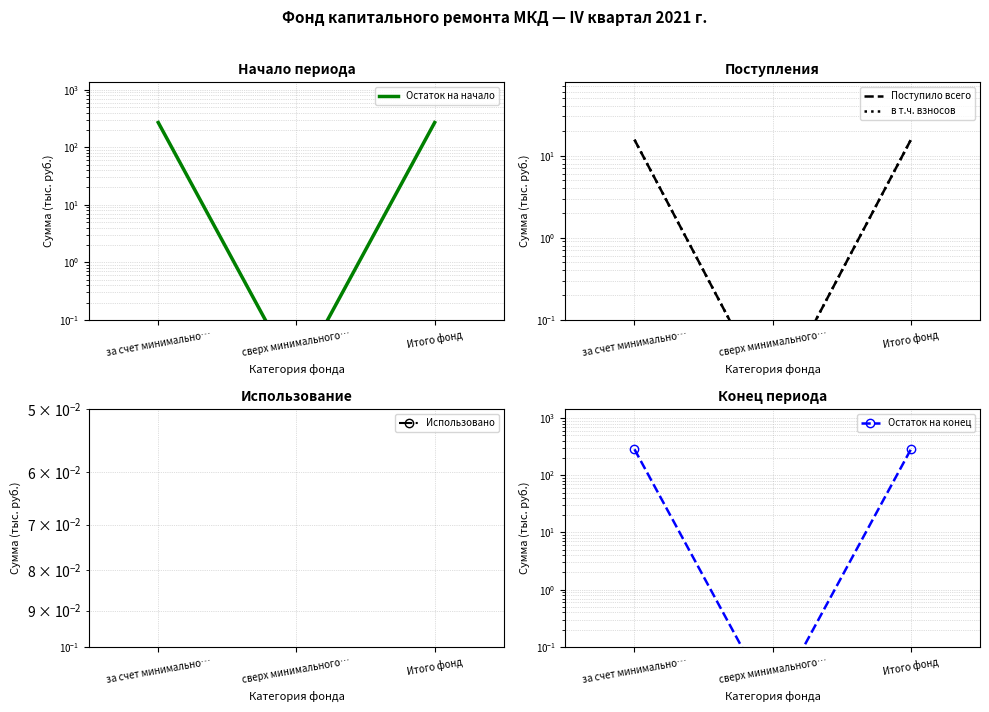

At which label is Остаток на конец closest to 142?

сверх минимального…